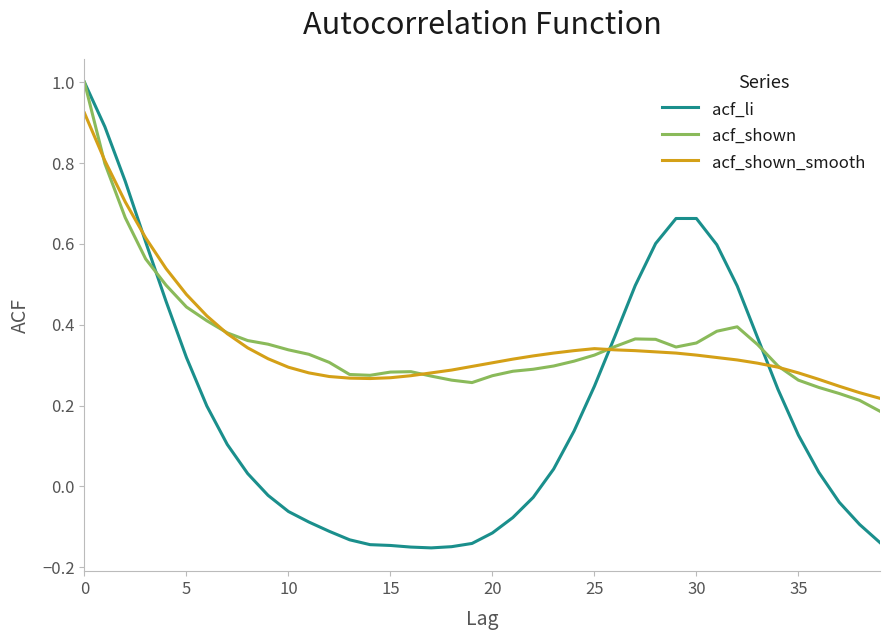

Which series has the largest range (max minus min)?

acf_li